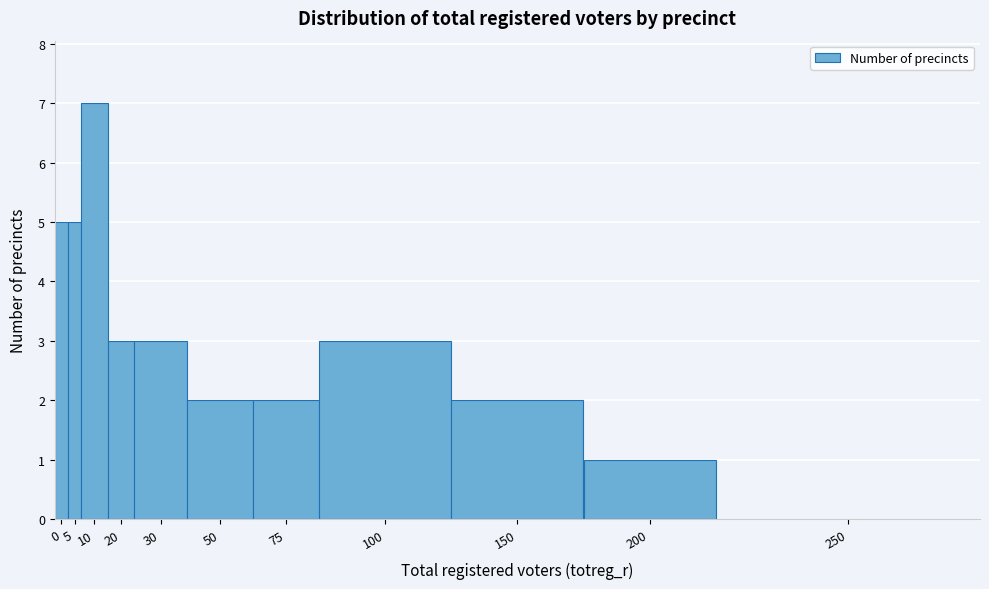

Reading right to left, what are all the values shown in this chart?

250=0	200=1	150=2	100=3	75=2	50=2	30=3	20=3	10=7	5=5	0=5